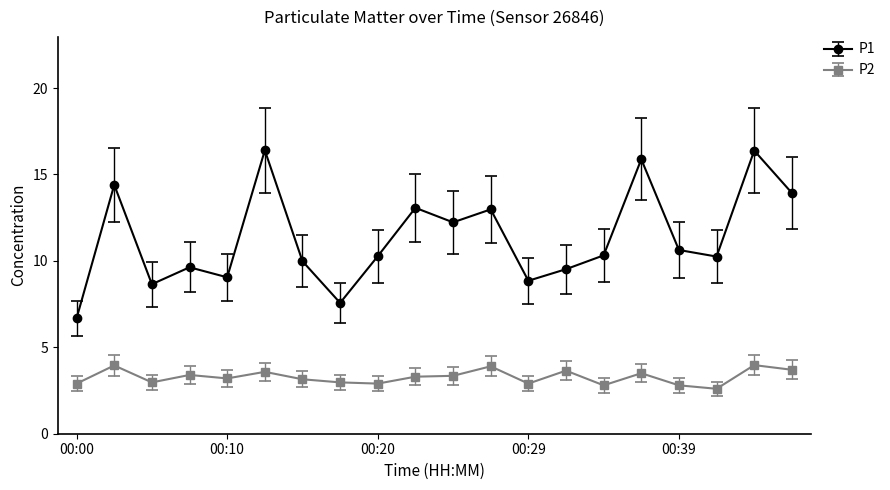

Which series has the largest range (max minus min)?

P1